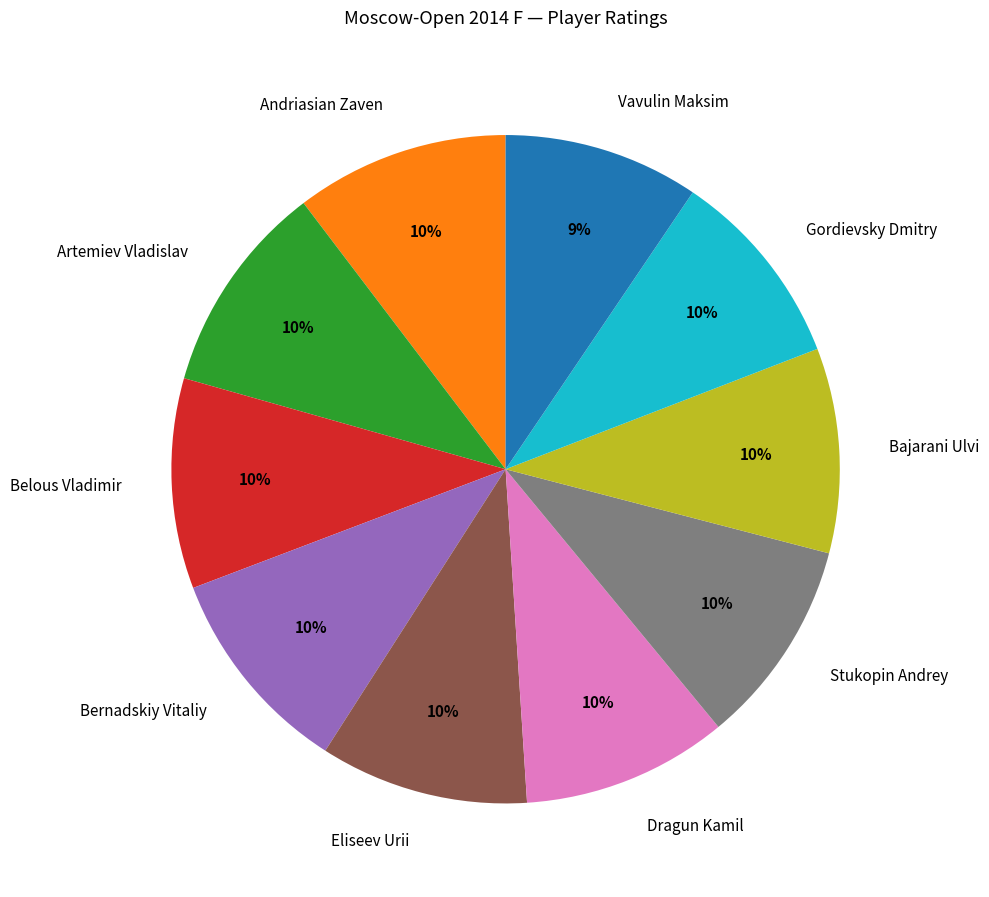

Combined, do Bajarani Ulvi and Gordievsky Dmitry account for over 50%?

No